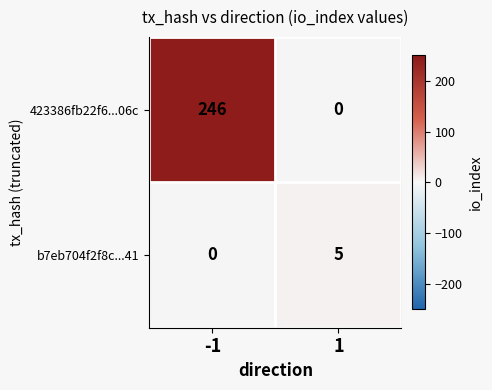

Reading left to right, transcribe all the data shown in this chart.

423386fb22f6...06c: -1=246	1=0
b7eb704f2f8c...41: -1=0	1=5